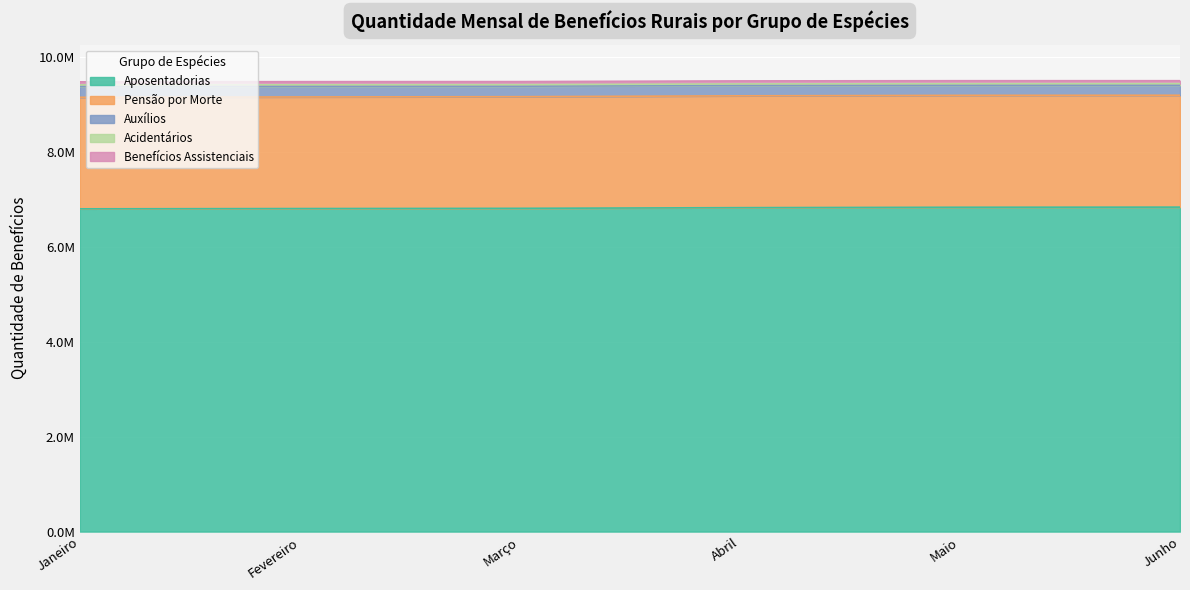

What is the difference between the maximum and minimum values in the Auxílios series?

43095